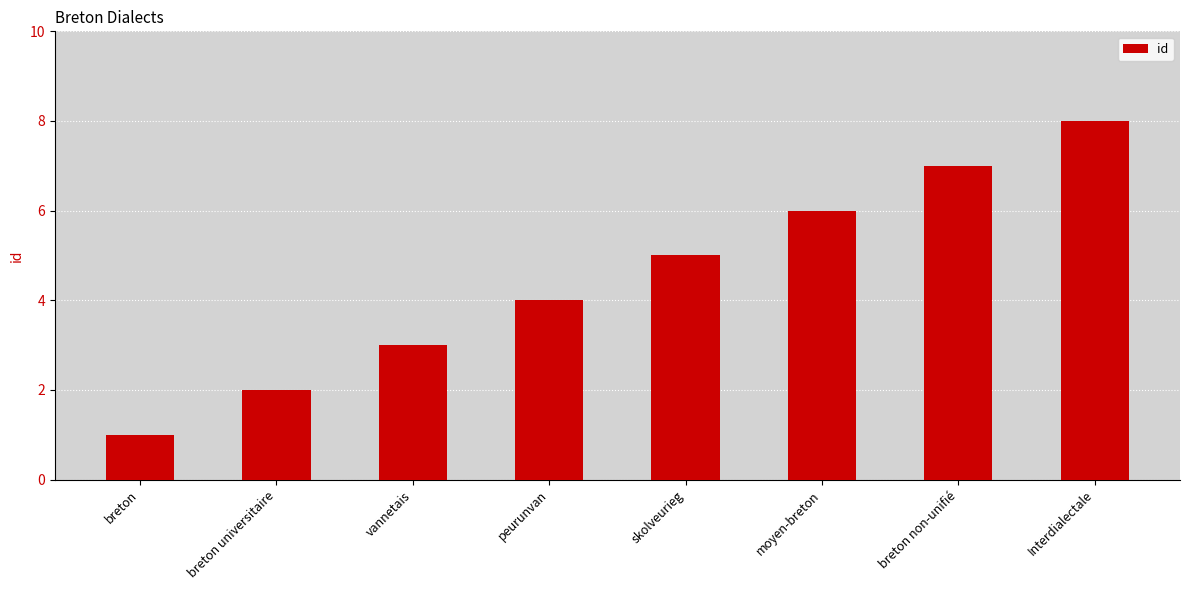

What is the change in value from peurunvan to Interdialectale?

+4